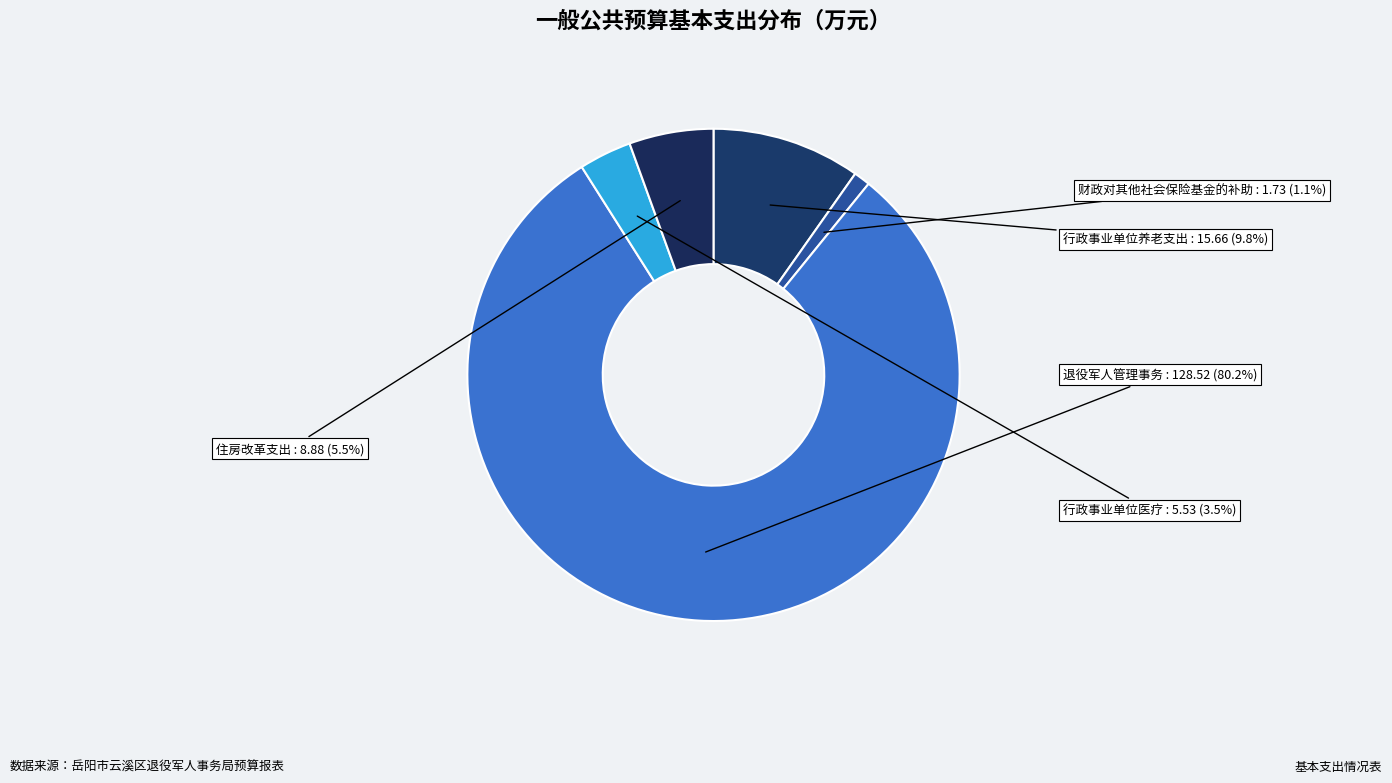

The 行政事业单位养老支出 slice represents 10% of the pie. True or false?

True